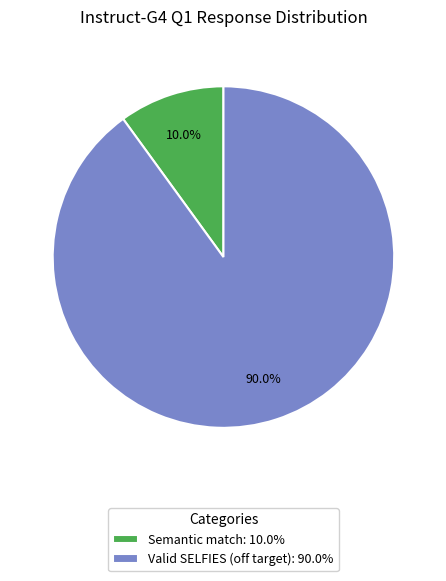

Is Semantic match: 10.0% the majority of the pie?

No